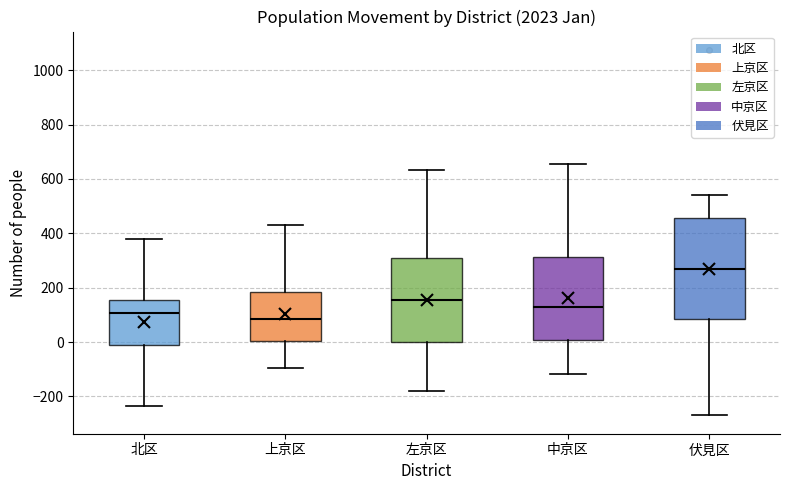

Reading left to right, transcribe this box plot: for each box, give where its median line is, the range the box spans, and where its two whiskers end, as read against the y-axis. The values are not printed on the chart, so give them approximately, as read against the axis.

北区: median 100, box -20 to 160, whiskers -240 to 380
上京区: median 80, box 0 to 180, whiskers -100 to 440
左京区: median 160, box 0 to 300, whiskers -180 to 640
中京区: median 120, box 0 to 320, whiskers -120 to 660
伏見区: median 260, box 80 to 460, whiskers -260 to 540